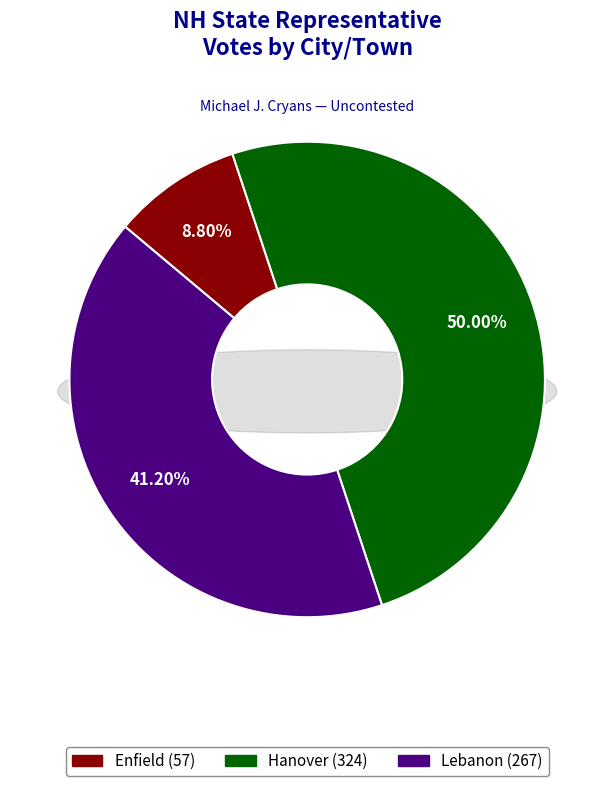

Does any single category account for the majority?

No